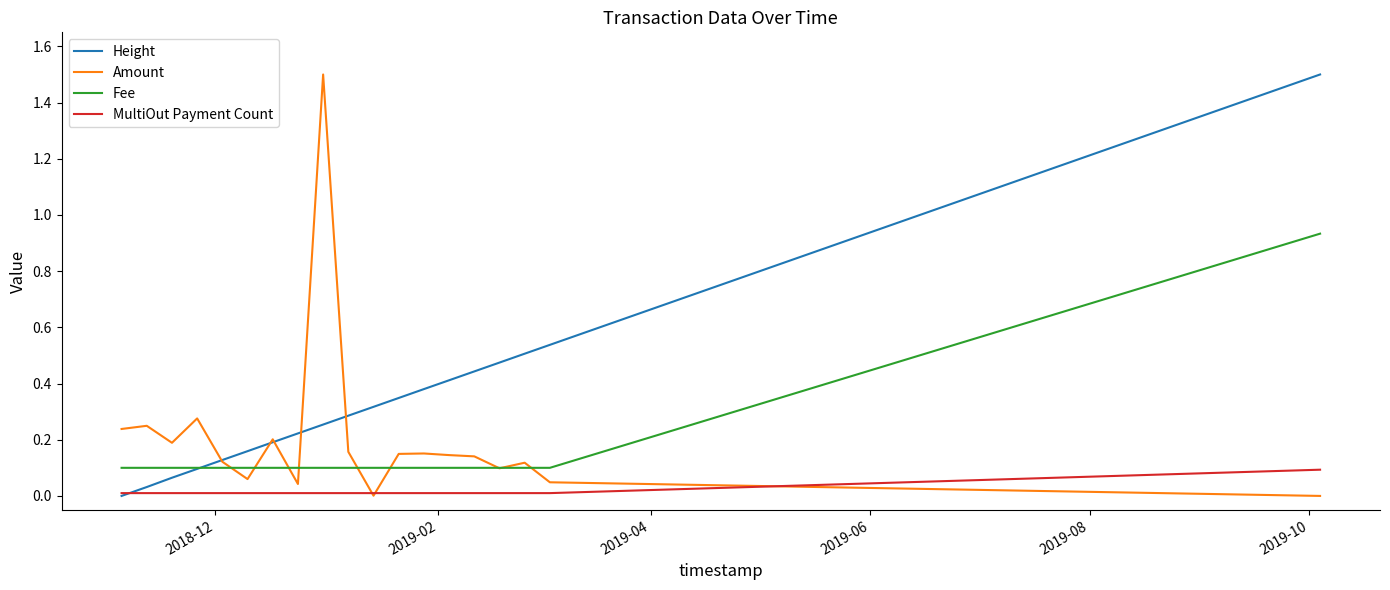

True or false: Amount has a value of 0.0 at 6.

False